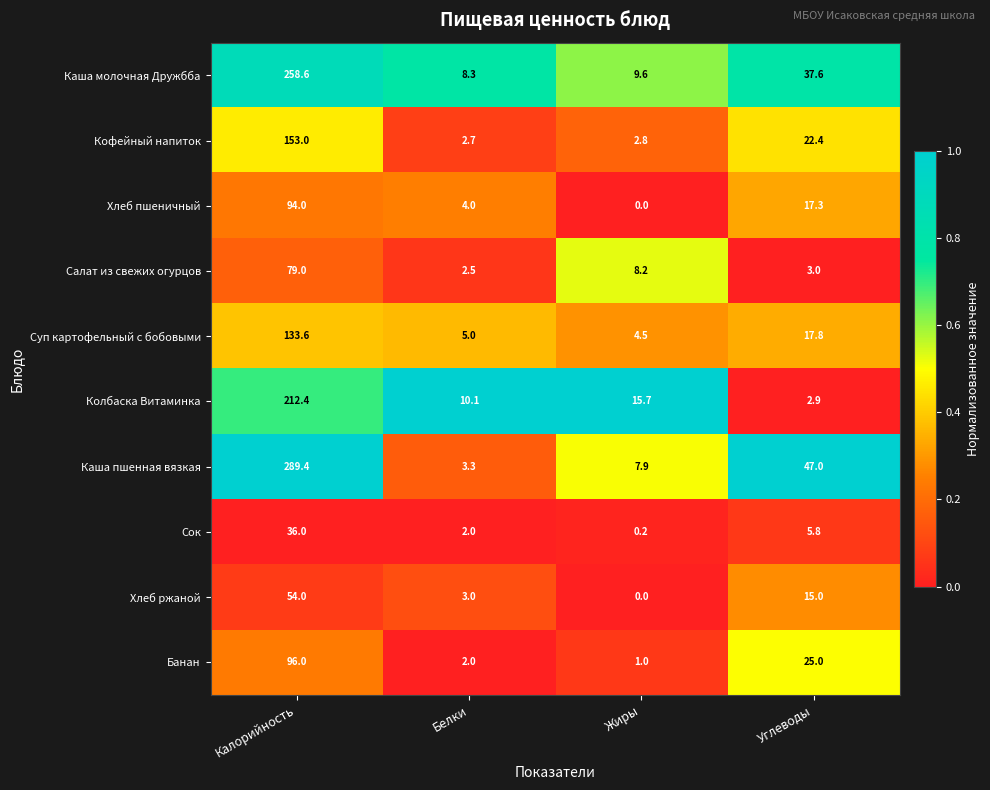

At which category is the sum across all series the highest?

Калорийность